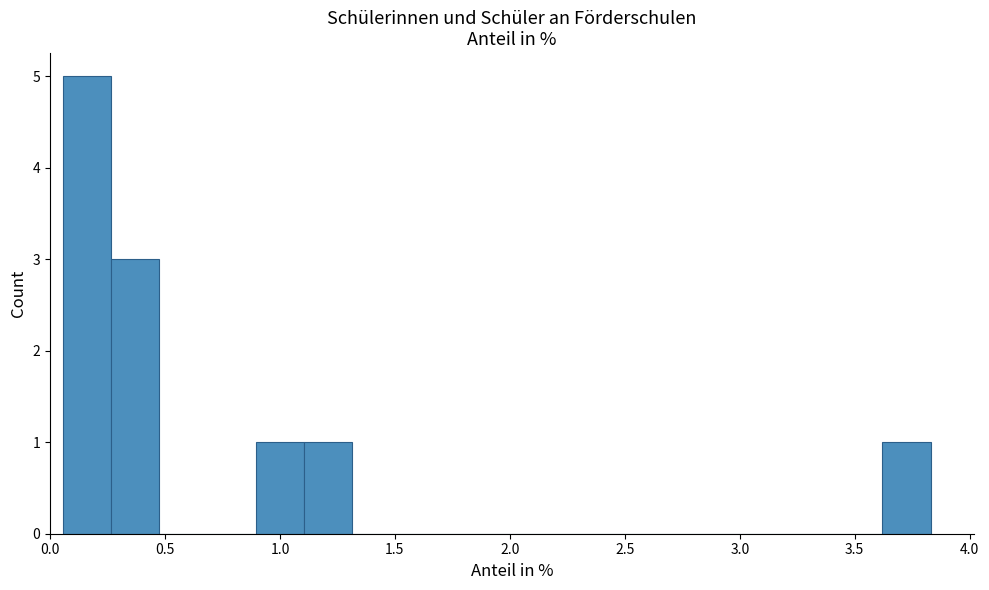

Reading left to right, list every bar in this chart as the range it spans on the x-axis followed by its height. Neither the bar edges nor the heights are printed on the chart, so give them approximately, as read against the axes.

0.05 to 0.25: 5
0.25 to 0.45: 3
0.45 to 0.70: 0
0.70 to 0.90: 0
0.90 to 1.10: 1
1.10 to 1.30: 1
1.30 to 1.50: 0
1.50 to 1.75: 0
1.75 to 1.95: 0
1.95 to 2.15: 0
2.15 to 2.35: 0
2.35 to 2.55: 0
2.55 to 2.80: 0
2.80 to 3.00: 0
3.00 to 3.20: 0
3.20 to 3.40: 0
3.40 to 3.60: 0
3.60 to 3.85: 1